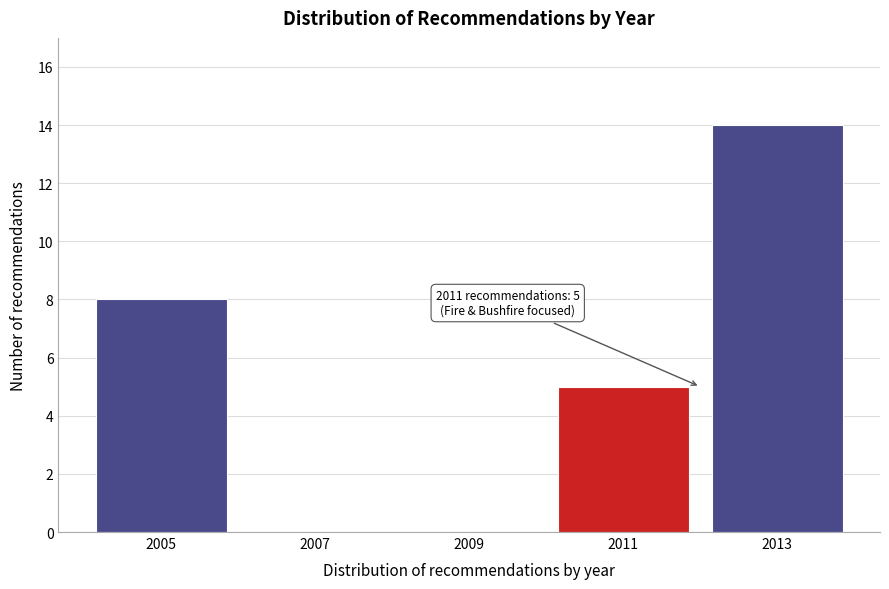

Reading right to left, extract all data points from this chart.

2013=14	2011=5	2009=0	2007=0	2005=8